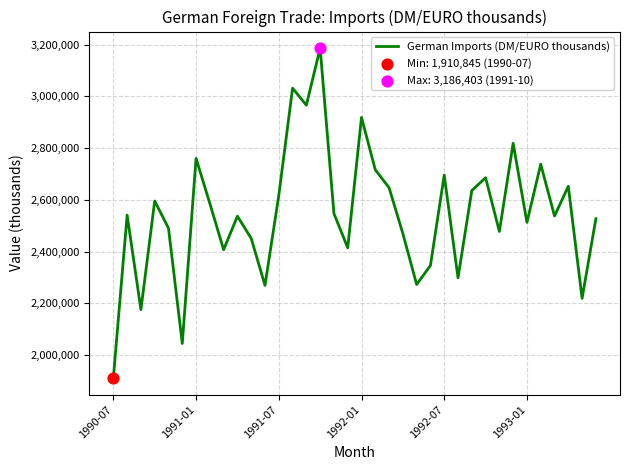

What is the minimum value shown in the chart?

1910845